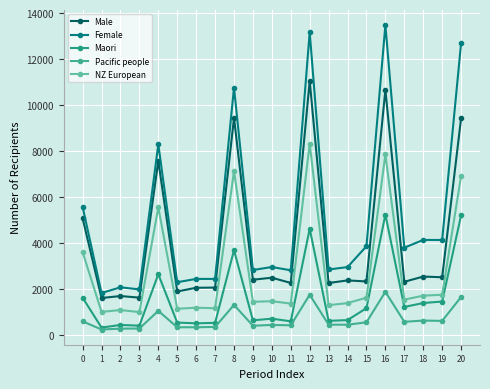

What is the difference between the highest and lowest values at 6?

2101